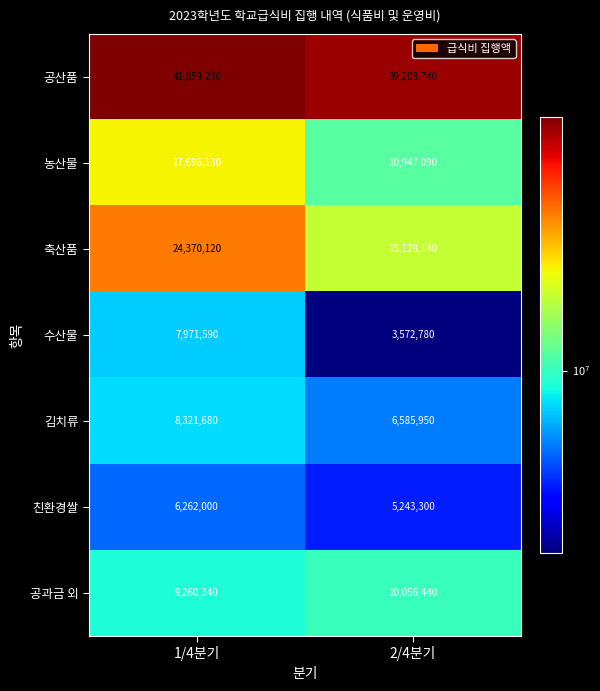

What is the difference between the 축산품 values at 1/4분기 and 2/4분기?

9241980